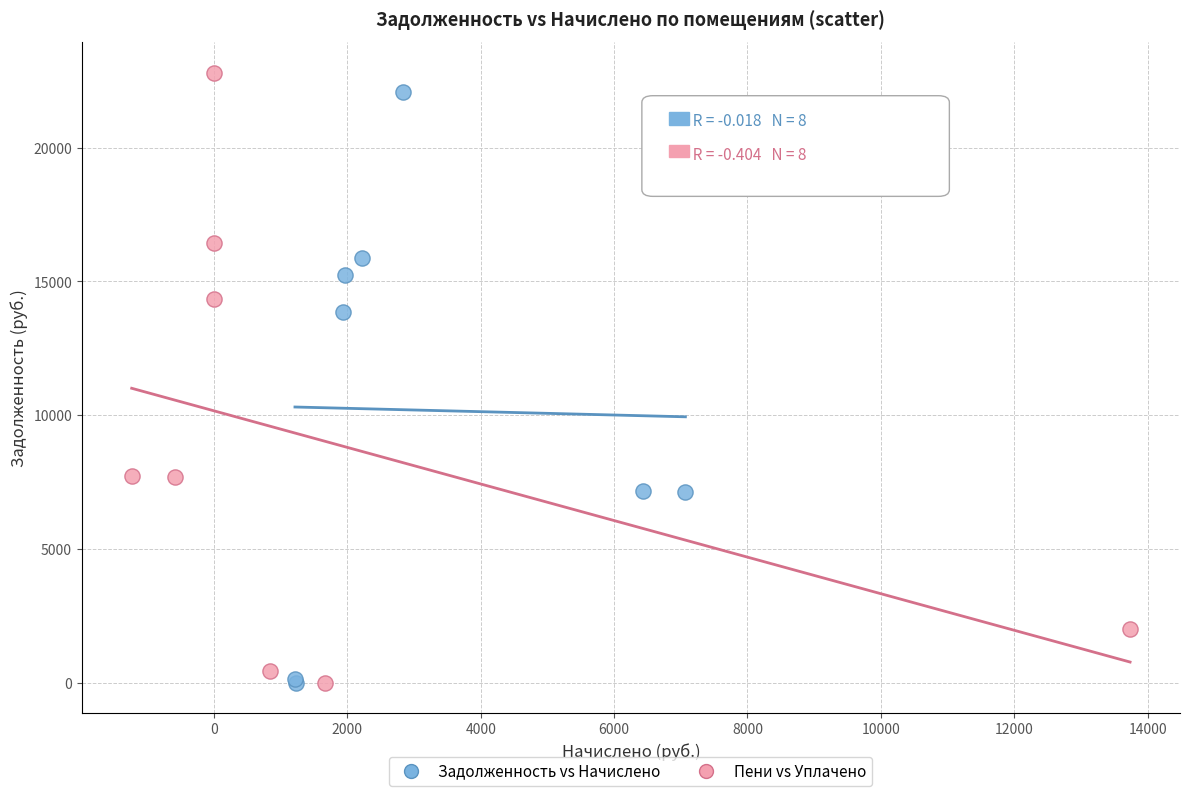

Which series has the widest spread of Y values?

Пени vs Уплачено